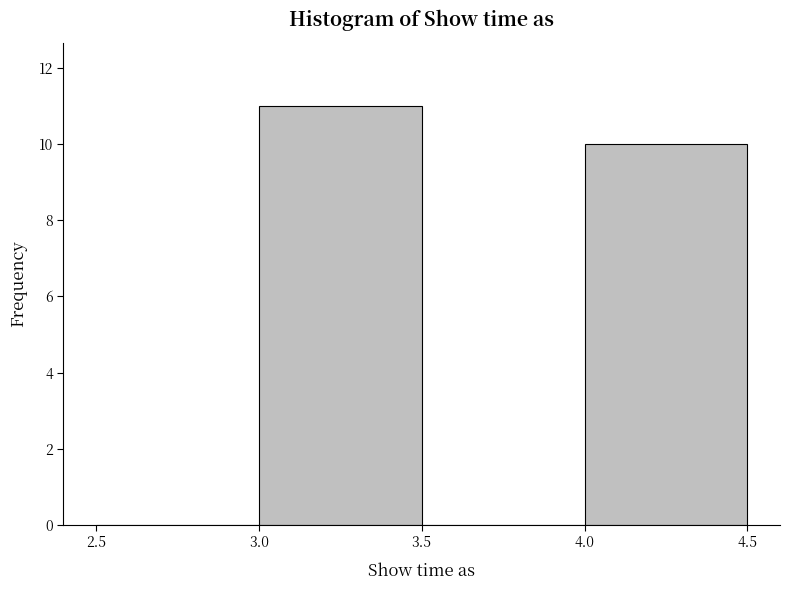

Reading left to right, transcribe this chart: for each bar, give the range it covers on the x-axis and its height. The values are not printed on the chart, so give them approximately, as read against the axis.

2.5 to 3.0: 0
3.0 to 3.5: 11
3.5 to 4.0: 0
4.0 to 4.5: 10